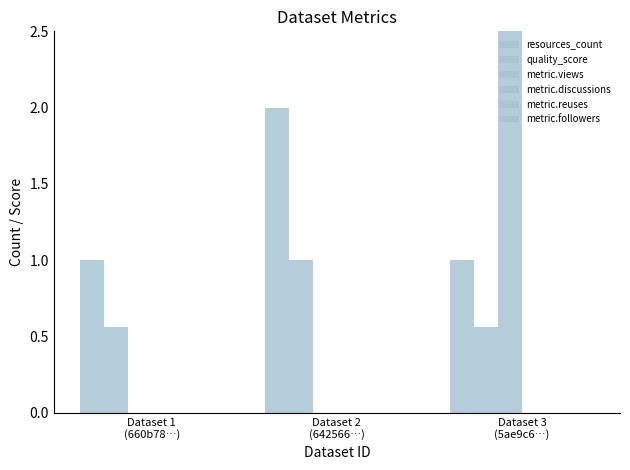

Rank the series by their maximum value, from lowest to highest.

metric.discussions, metric.reuses, metric.followers, quality_score, resources_count, metric.views